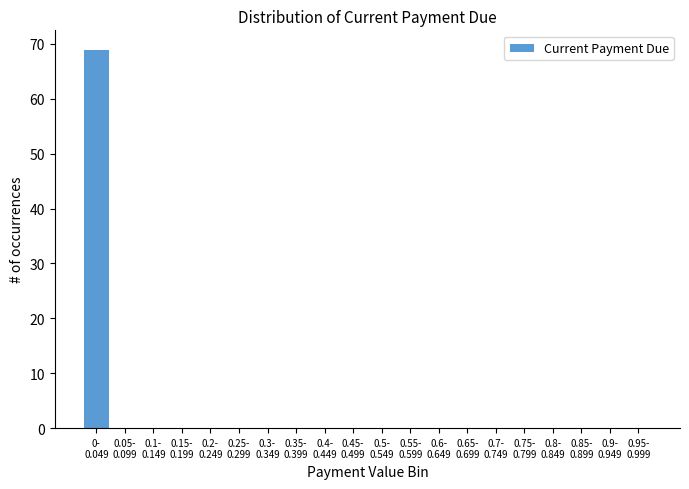

What is the greatest value displayed?

69